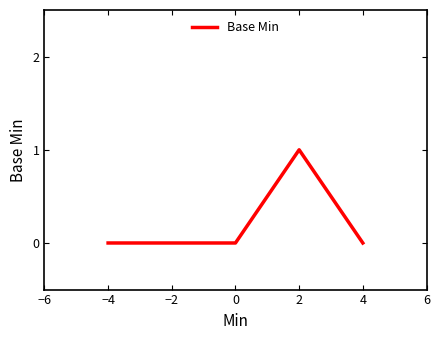

The chart shows a value of -1 at 0. True or false?

False